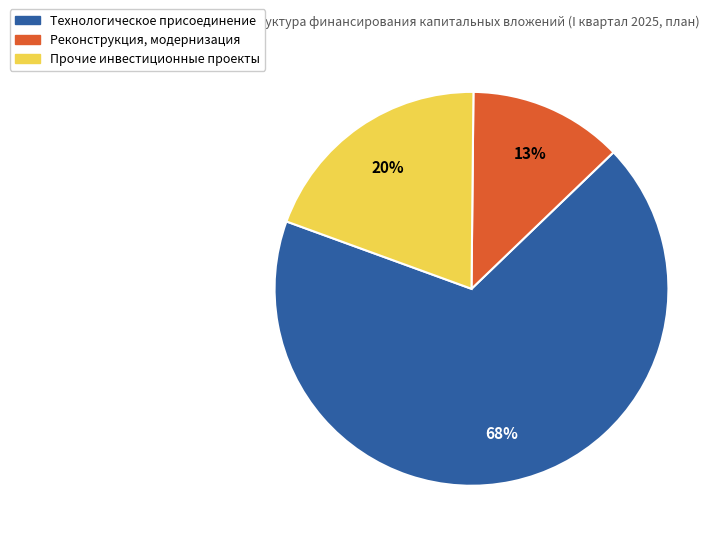

Does any single category account for the majority?

Yes